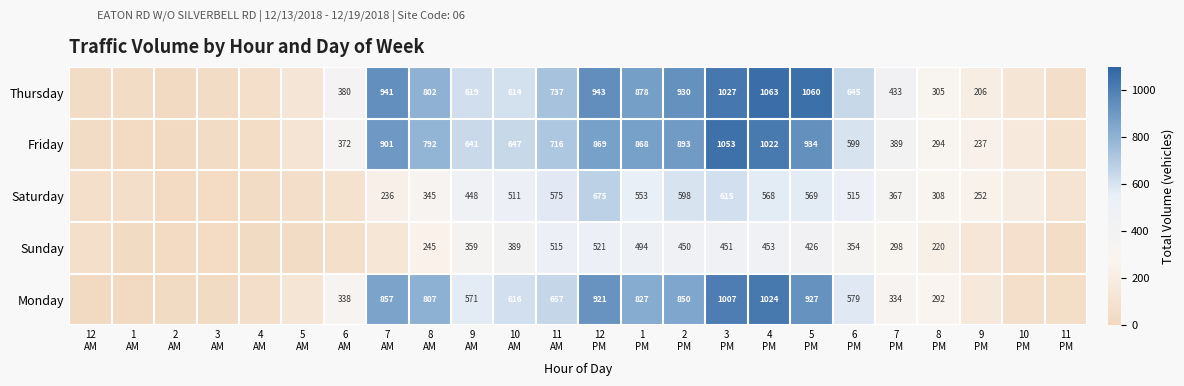

Read the Thursday value at 3 PM, to the nearest 10.

1030